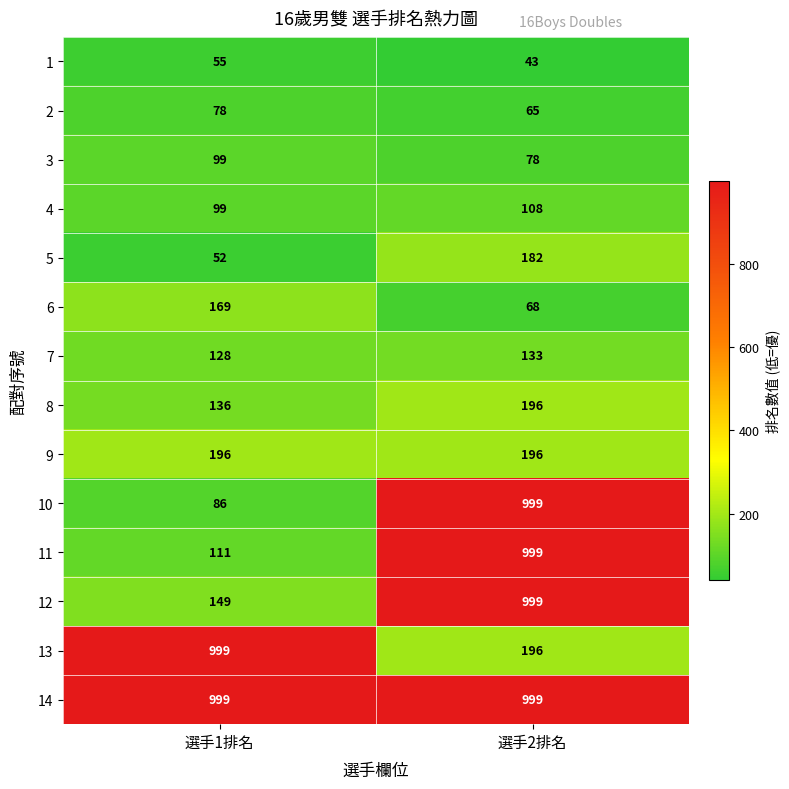

What is the highest value of the 6 series?

169